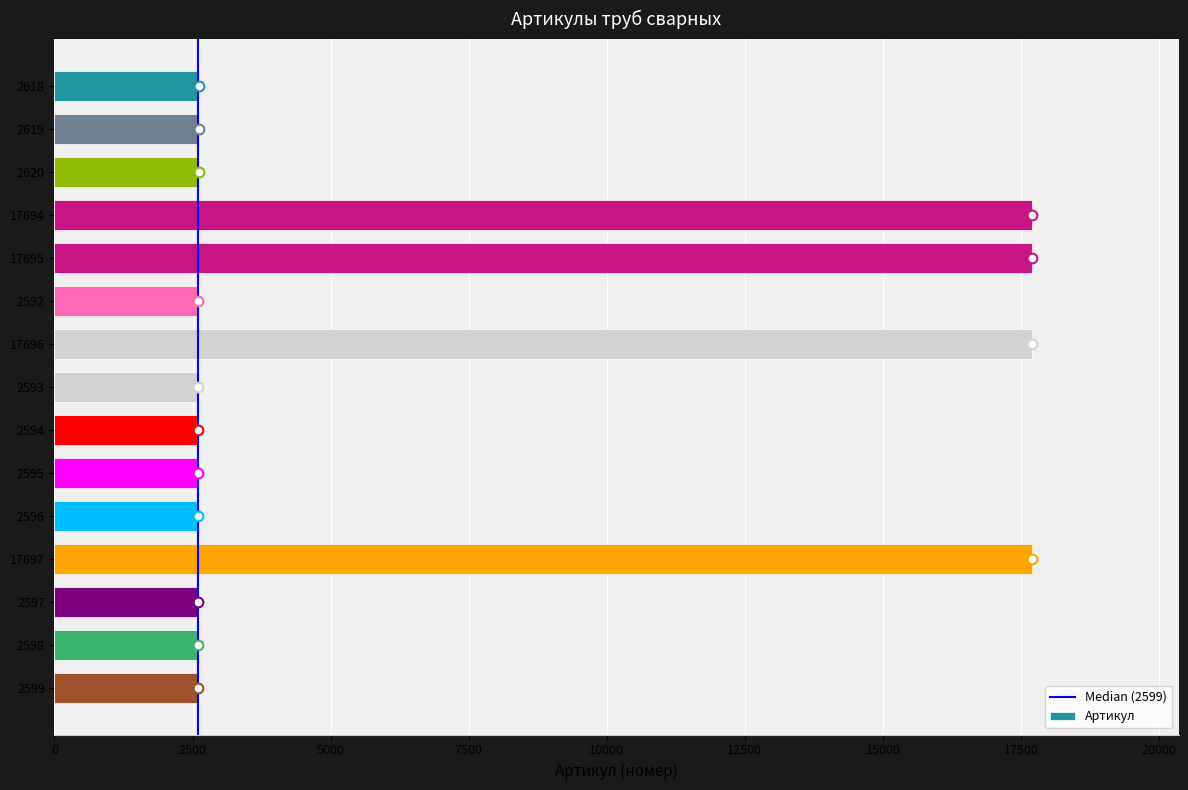

The chart shows a value of 2592 at 2592. True or false?

True